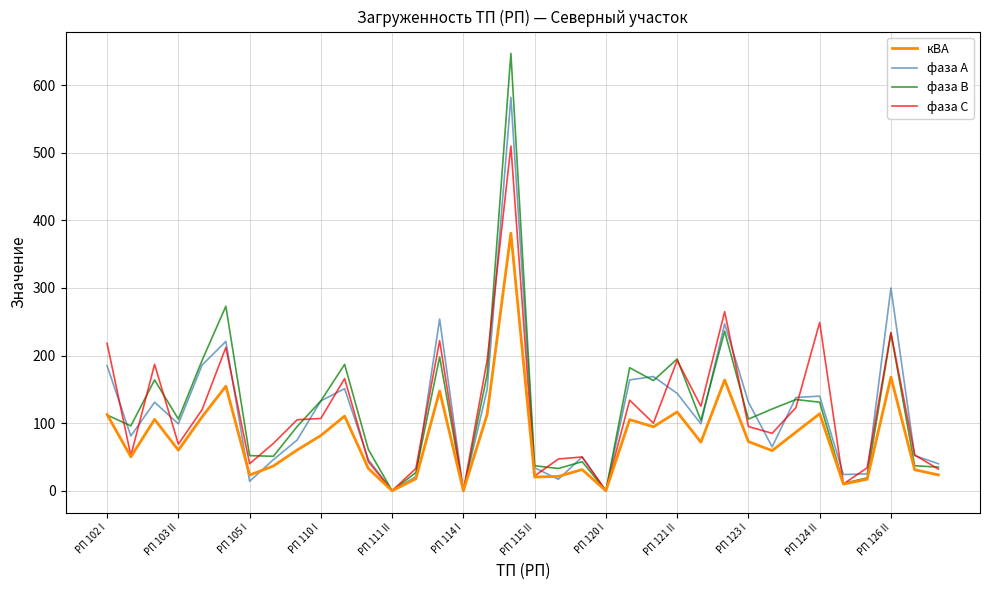

What is the maximum value for фаза А?

582.0